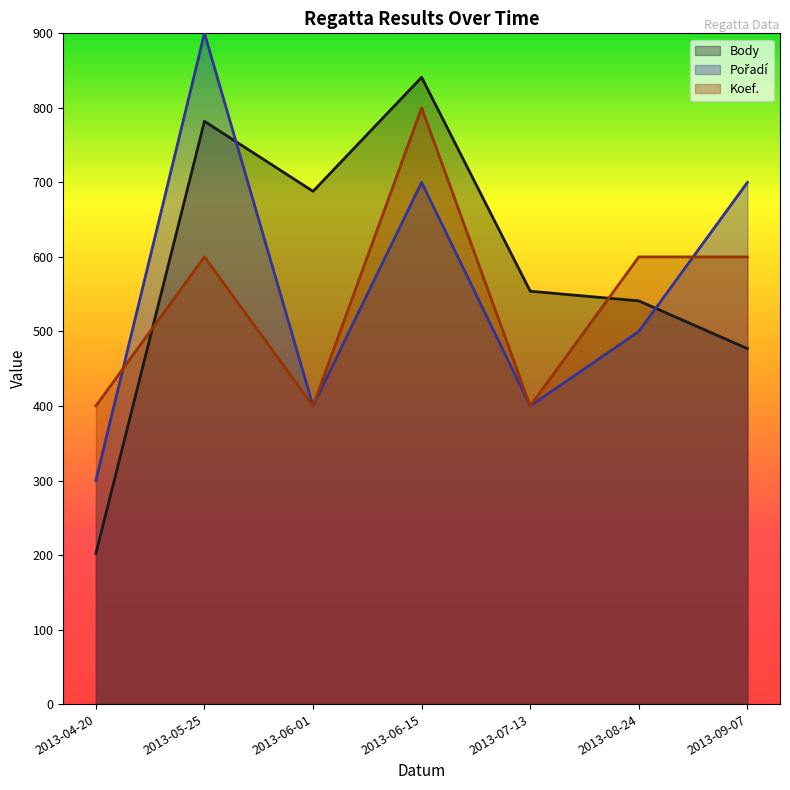

What is the label of the 5th point from the right?

2013-06-01